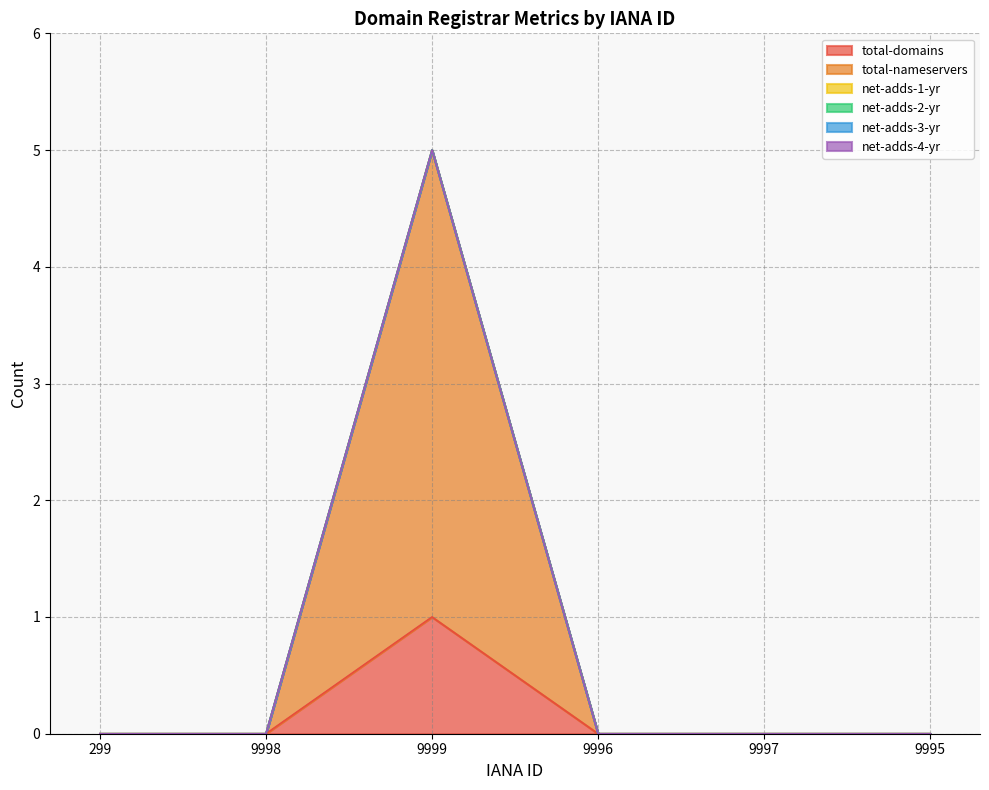

Where is total-nameservers nearest to the value 2?

299